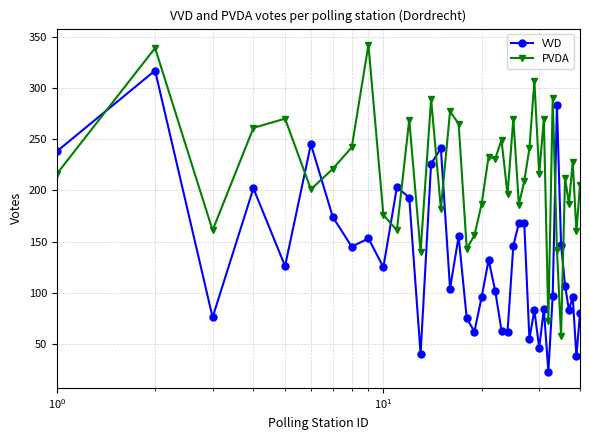

What is the maximum value for VVD?

317